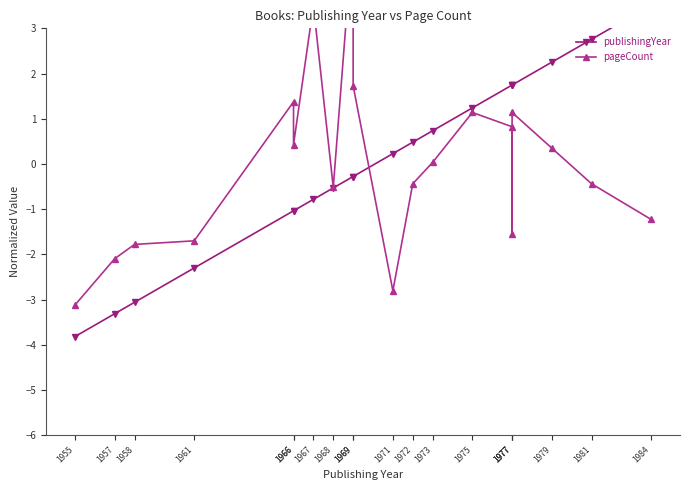

Is the value of publishingYear at 1977 greater than the value of pageCount at 1957?

Yes